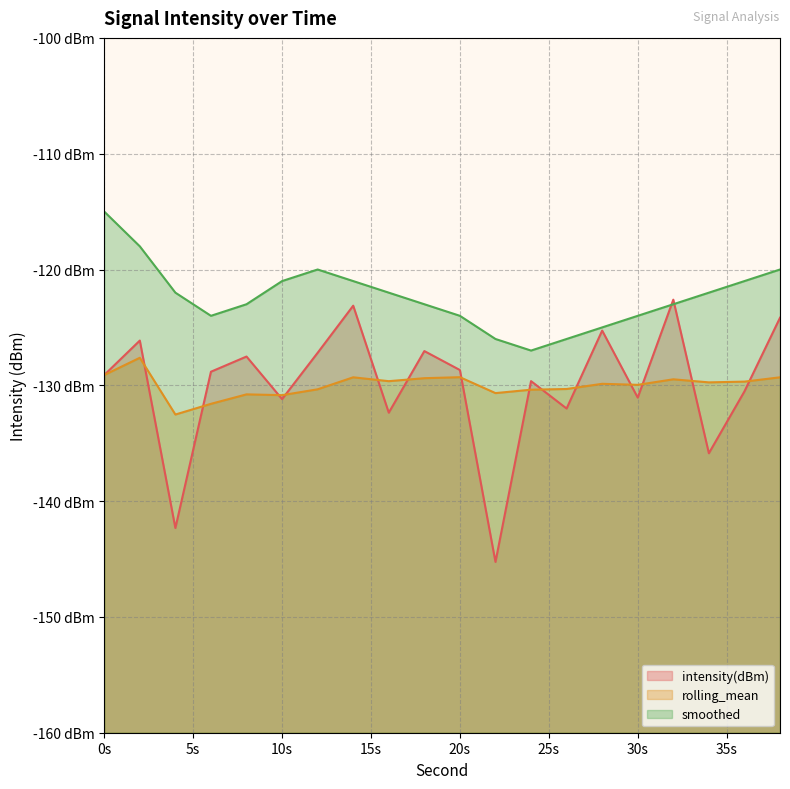

What is the total value across all series at 18?

-379.4